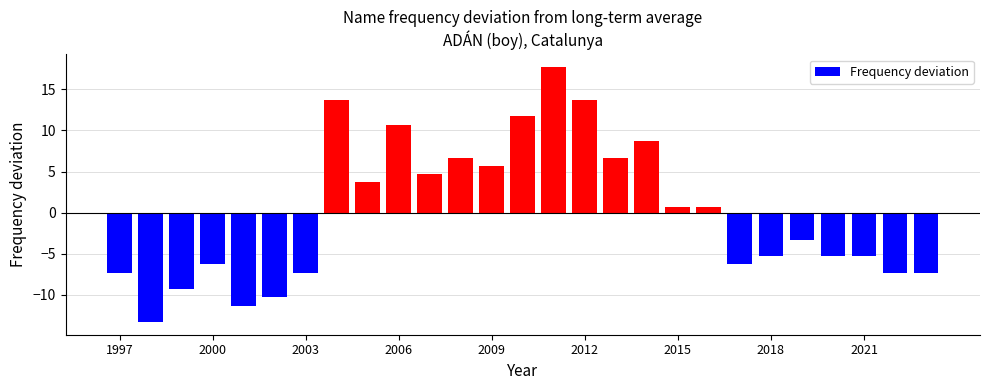

What is the difference between the second highest and minimum values?

27.0